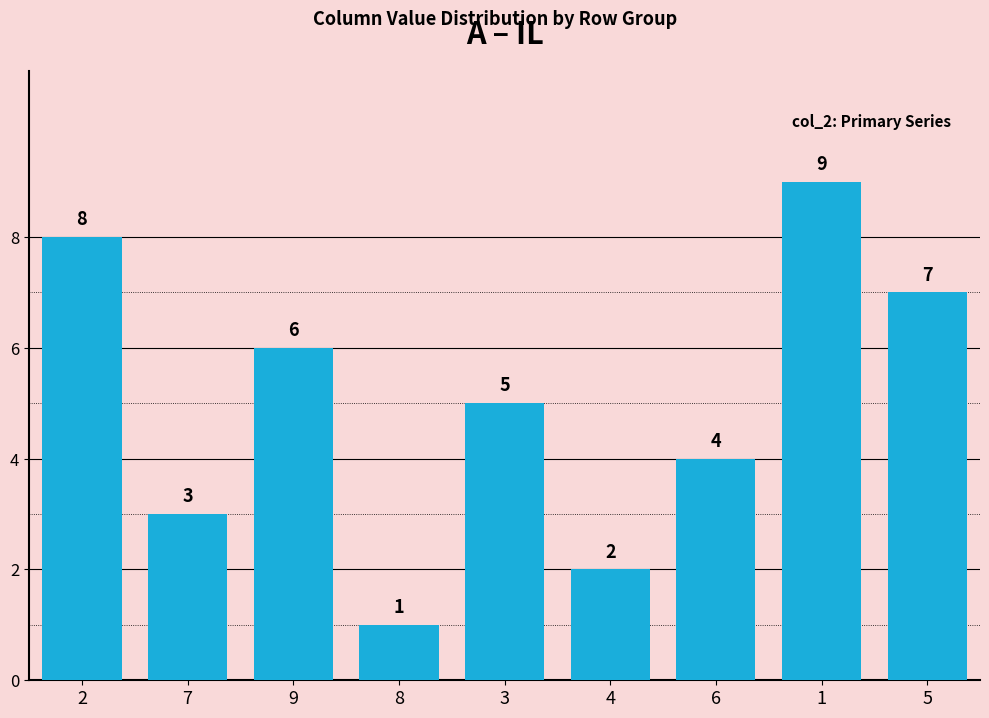

Count the number of data series in this chart.

1